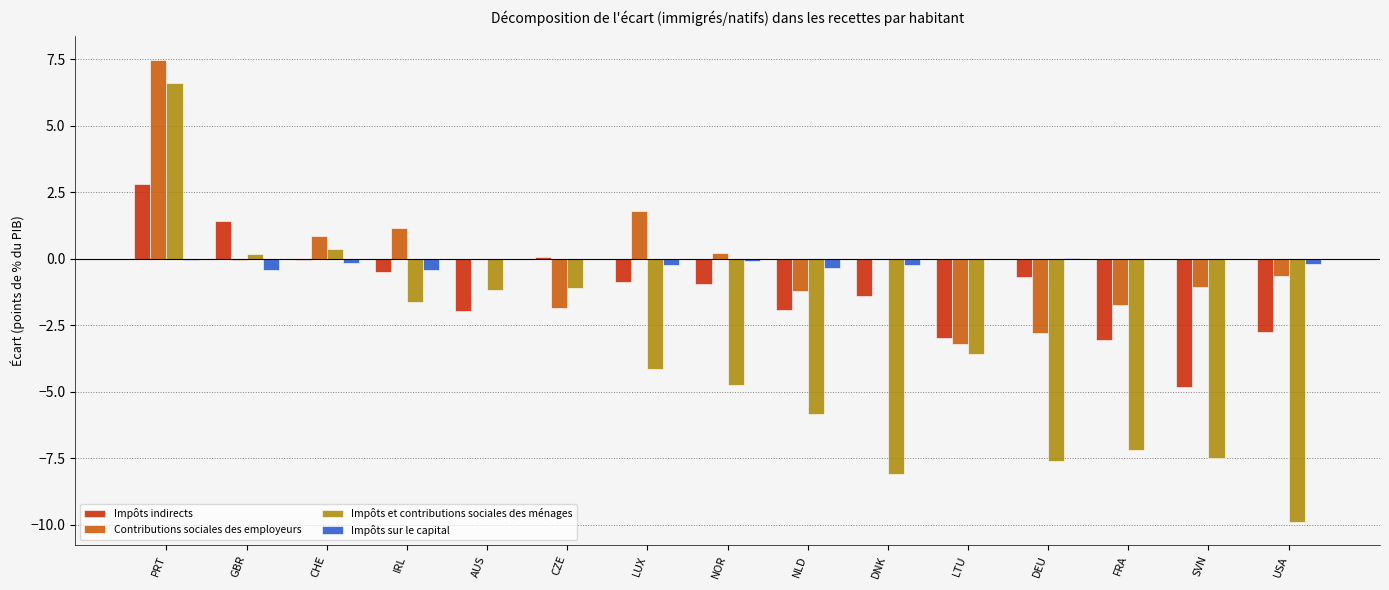

Between CHE and LTU, which series saw the biggest shift?

Contributions sociales des employeurs